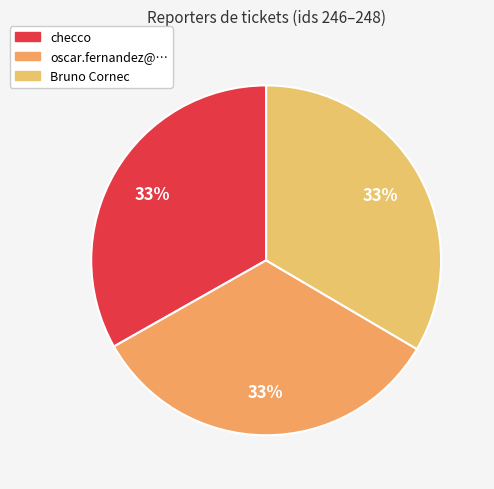

True or false: oscar.fernandez@… accounts for 33% of the total.

True